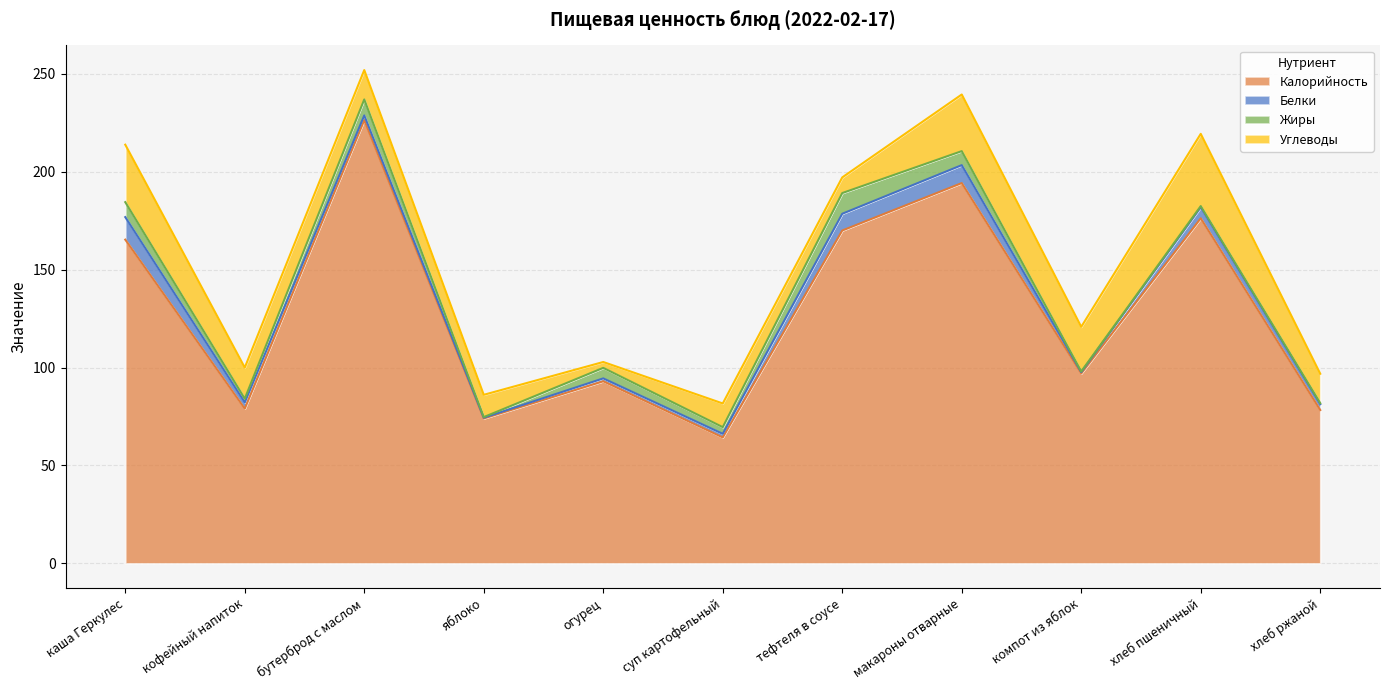

The Углеводы series shows 8.0 at тефтеля в соусе. True or false?

True